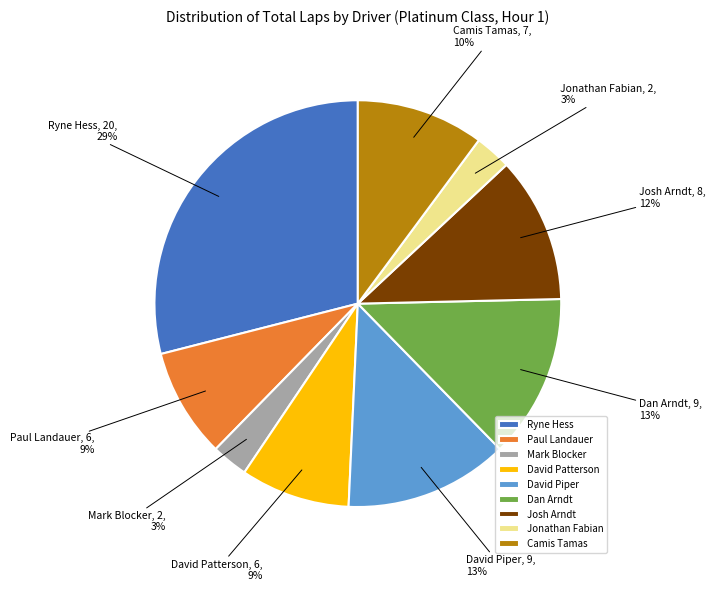

Count the number of slices in the pie.

9